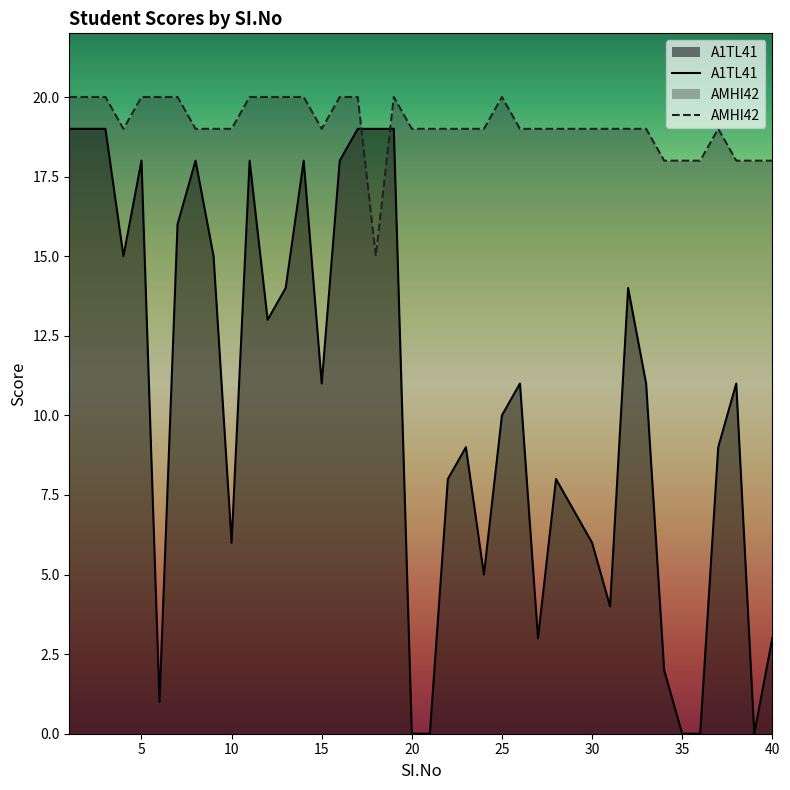

How many values in the A1TL41 series are below 11?

19